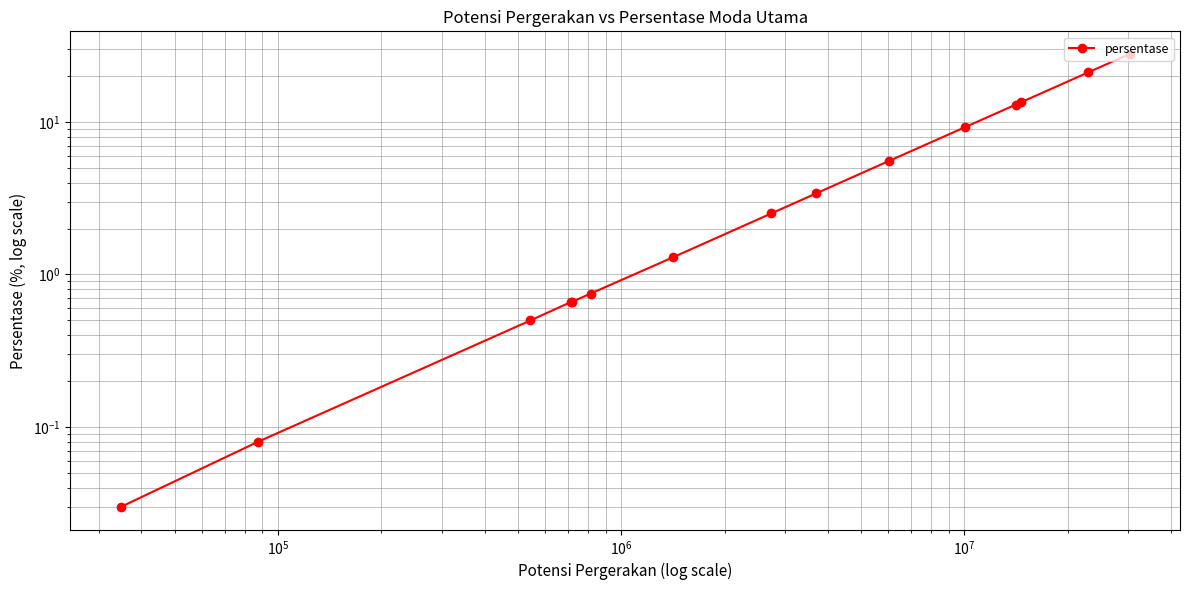

How many lines are shown in the chart?

1